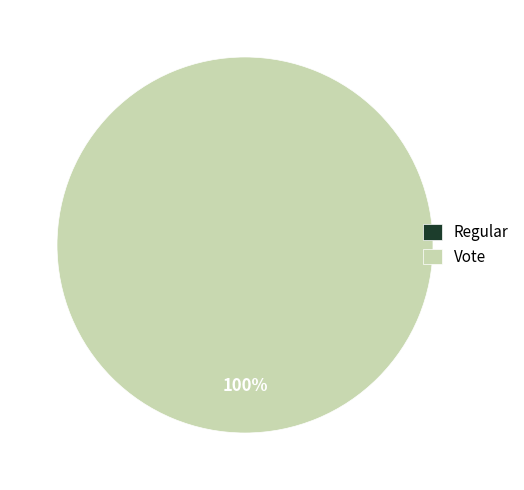

True or false: Vote accounts for 99% of the total.

False